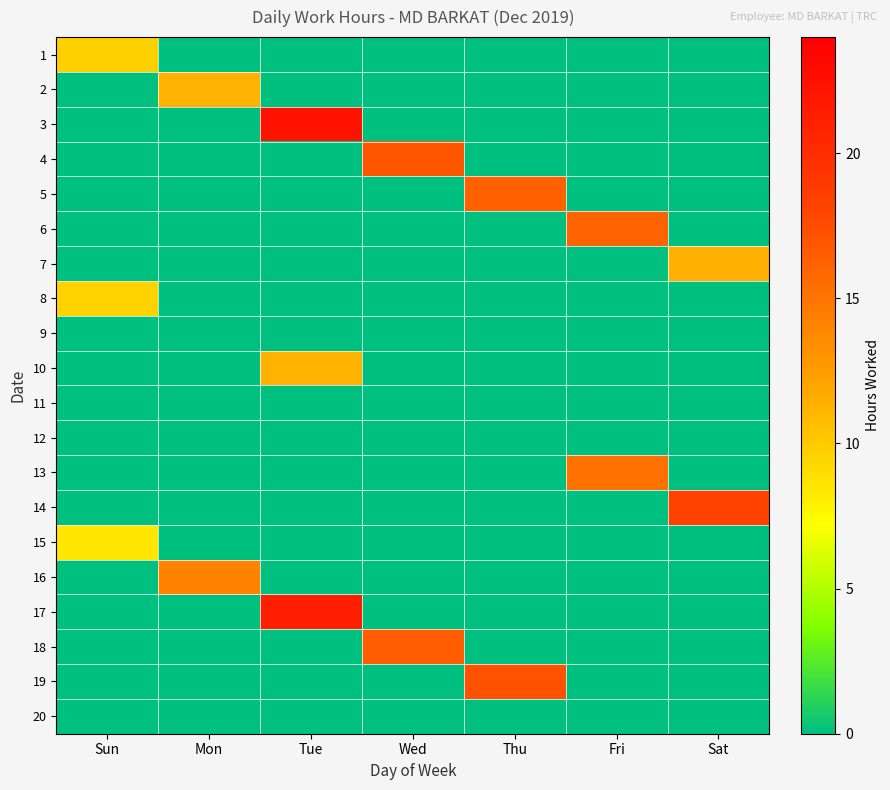

Reading left to right, what are all the values shown in this chart?

1: Sun=9.7	Mon=0.0	Tue=0.0	Wed=0.0	Thu=0.0	Fri=0.0	Sat=0.0
2: Sun=0.0	Mon=11.2	Tue=0.0	Wed=0.0	Thu=0.0	Fri=0.0	Sat=0.0
3: Sun=0.0	Mon=0.0	Tue=22.3	Wed=0.0	Thu=0.0	Fri=0.0	Sat=0.0
4: Sun=0.0	Mon=0.0	Tue=0.0	Wed=16.8	Thu=0.0	Fri=0.0	Sat=0.0
5: Sun=0.0	Mon=0.0	Tue=0.0	Wed=0.0	Thu=16.2	Fri=0.0	Sat=0.0
6: Sun=0.0	Mon=0.0	Tue=0.0	Wed=0.0	Thu=0.0	Fri=16.1	Sat=0.0
7: Sun=0.0	Mon=0.0	Tue=0.0	Wed=0.0	Thu=0.0	Fri=0.0	Sat=11.4
8: Sun=9.6	Mon=0.0	Tue=0.0	Wed=0.0	Thu=0.0	Fri=0.0	Sat=0.0
9: Sun=0.0	Mon=0.0	Tue=0.0	Wed=0.0	Thu=0.0	Fri=0.0	Sat=0.0
10: Sun=0.0	Mon=0.0	Tue=11.2	Wed=0.0	Thu=0.0	Fri=0.0	Sat=0.0
11: Sun=0.0	Mon=0.0	Tue=0.0	Wed=0.0	Thu=0.0	Fri=0.0	Sat=0.0
12: Sun=0.0	Mon=0.0	Tue=0.0	Wed=0.0	Thu=0.0	Fri=0.0	Sat=0.0
13: Sun=0.0	Mon=0.0	Tue=0.0	Wed=0.0	Thu=0.0	Fri=15.2	Sat=0.0
14: Sun=0.0	Mon=0.0	Tue=0.0	Wed=0.0	Thu=0.0	Fri=0.0	Sat=18.3
15: Sun=8.6	Mon=0.0	Tue=0.0	Wed=0.0	Thu=0.0	Fri=0.0	Sat=0.0
16: Sun=0.0	Mon=14.1	Tue=0.0	Wed=0.0	Thu=0.0	Fri=0.0	Sat=0.0
17: Sun=0.0	Mon=0.0	Tue=21.3	Wed=0.0	Thu=0.0	Fri=0.0	Sat=0.0
18: Sun=0.0	Mon=0.0	Tue=0.0	Wed=16.4	Thu=0.0	Fri=0.0	Sat=0.0
19: Sun=0.0	Mon=0.0	Tue=0.0	Wed=0.0	Thu=17.1	Fri=0.0	Sat=0.0
20: Sun=0.0	Mon=0.0	Tue=0.0	Wed=0.0	Thu=0.0	Fri=0.0	Sat=0.0